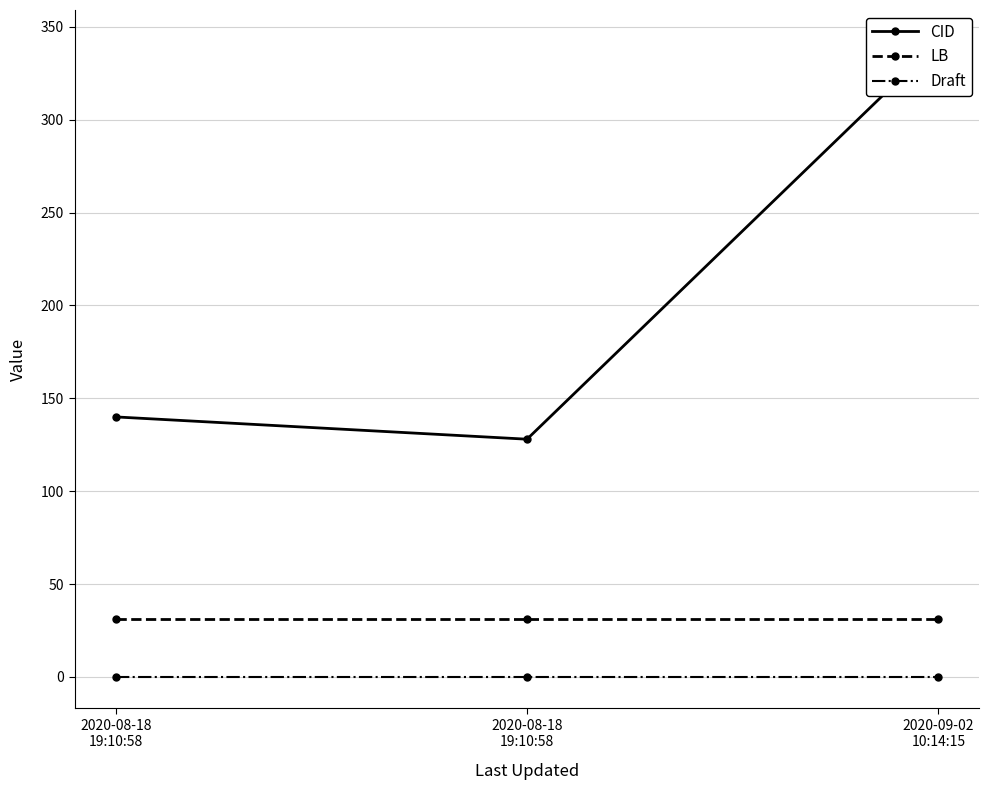

What value does the LB series have at 2020-09-02
10:14:15?

31.0